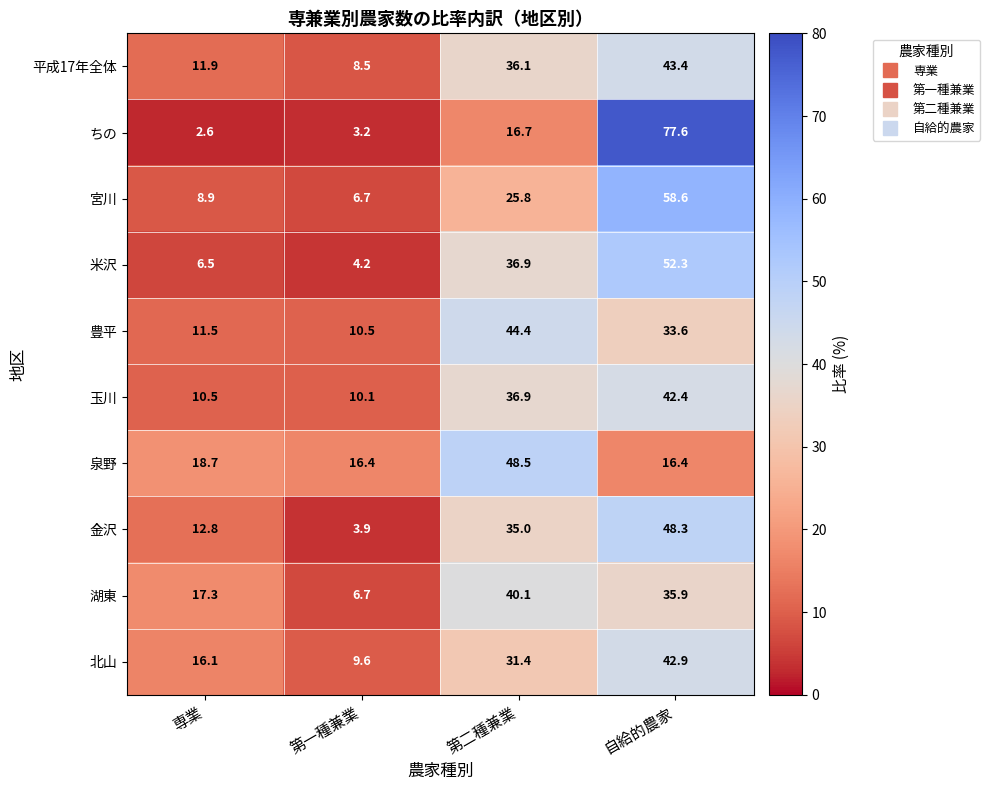

At which label is 玉川 closest to 26?

第二種兼業